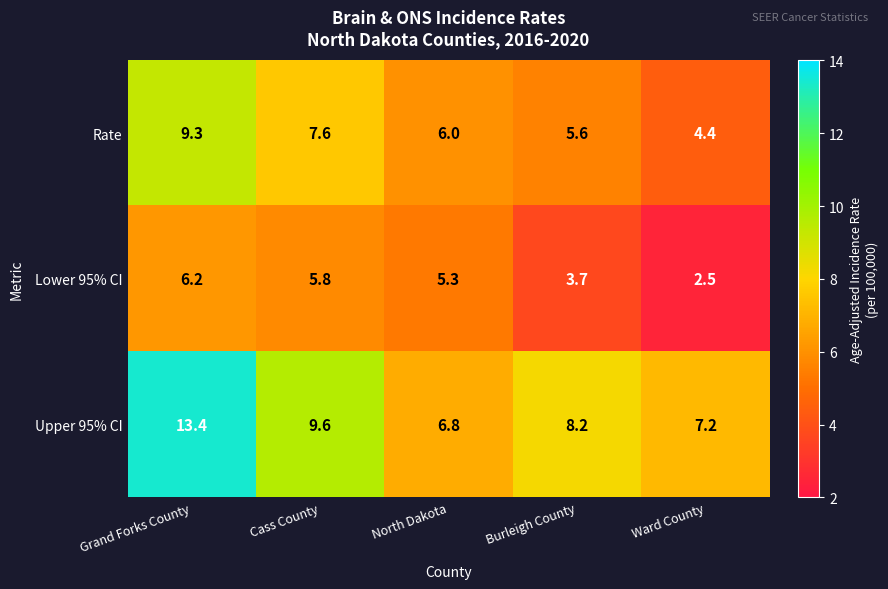

What is the difference between the highest and lowest values at Burleigh County?

4.5